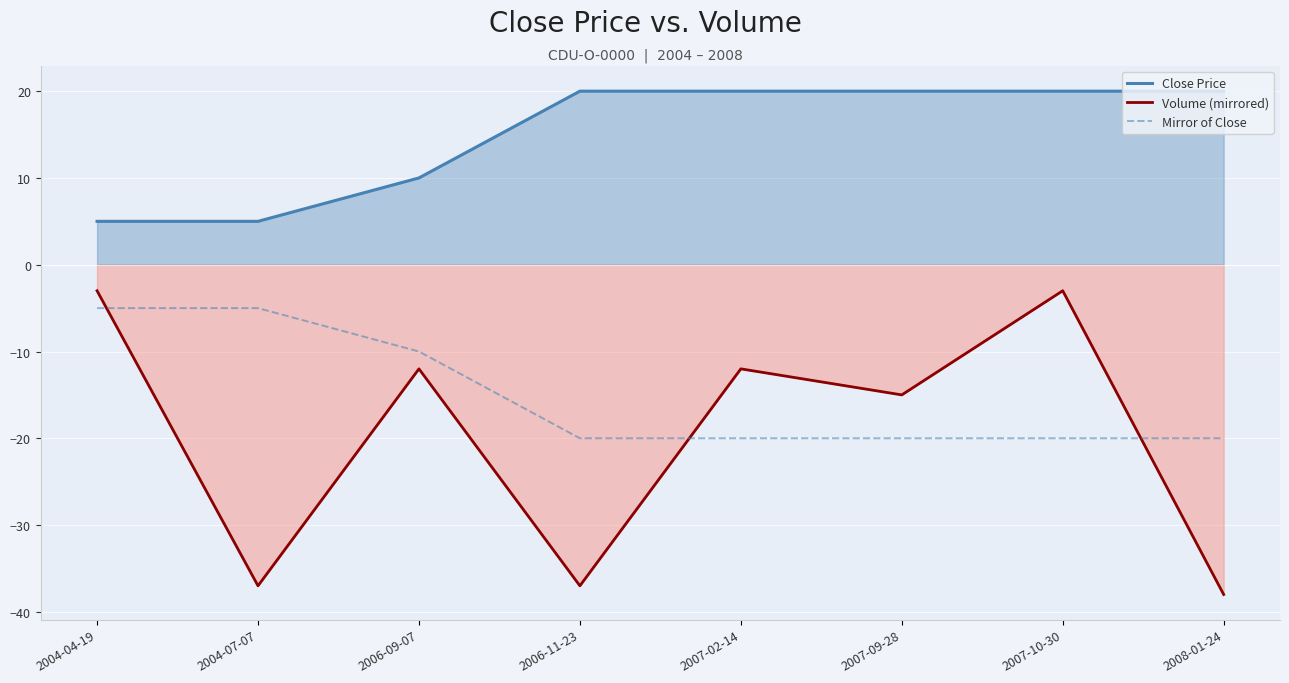

Which category has the lowest value across all series?

2008-01-24